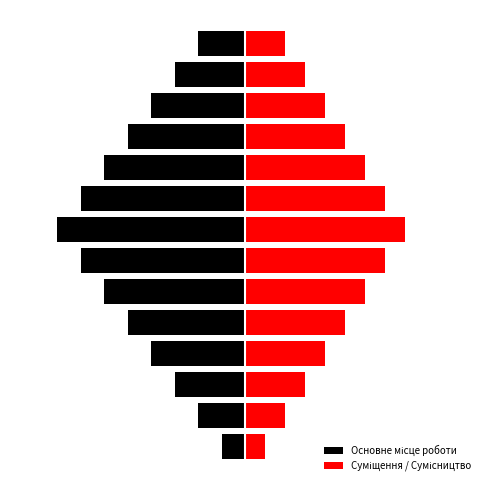

What is the difference between the maximum and minimum values in the Основне місце роботи series?

14.0